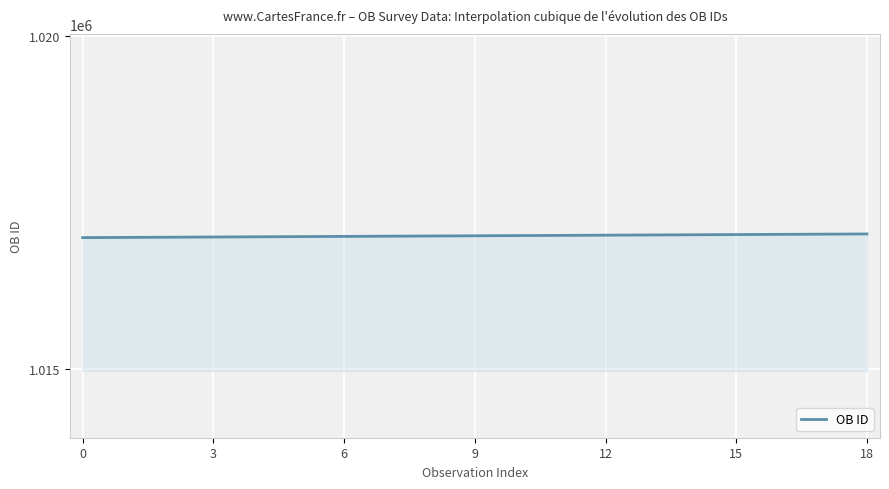

How many lines are shown in the chart?

1